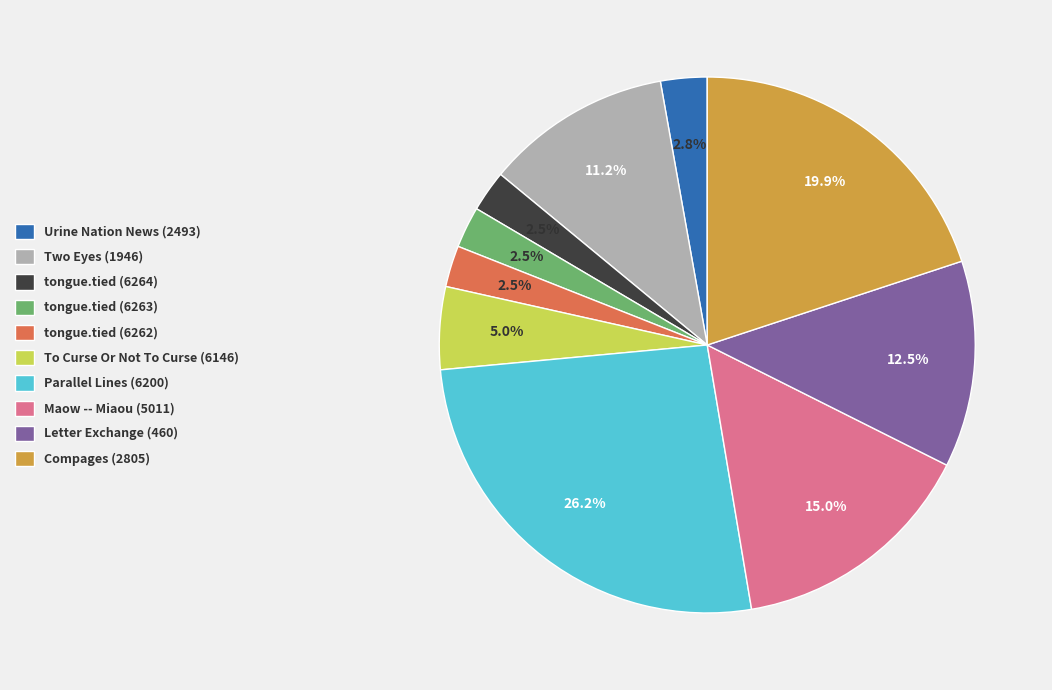

Which category has the biggest portion of the pie?

Parallel Lines (6200)